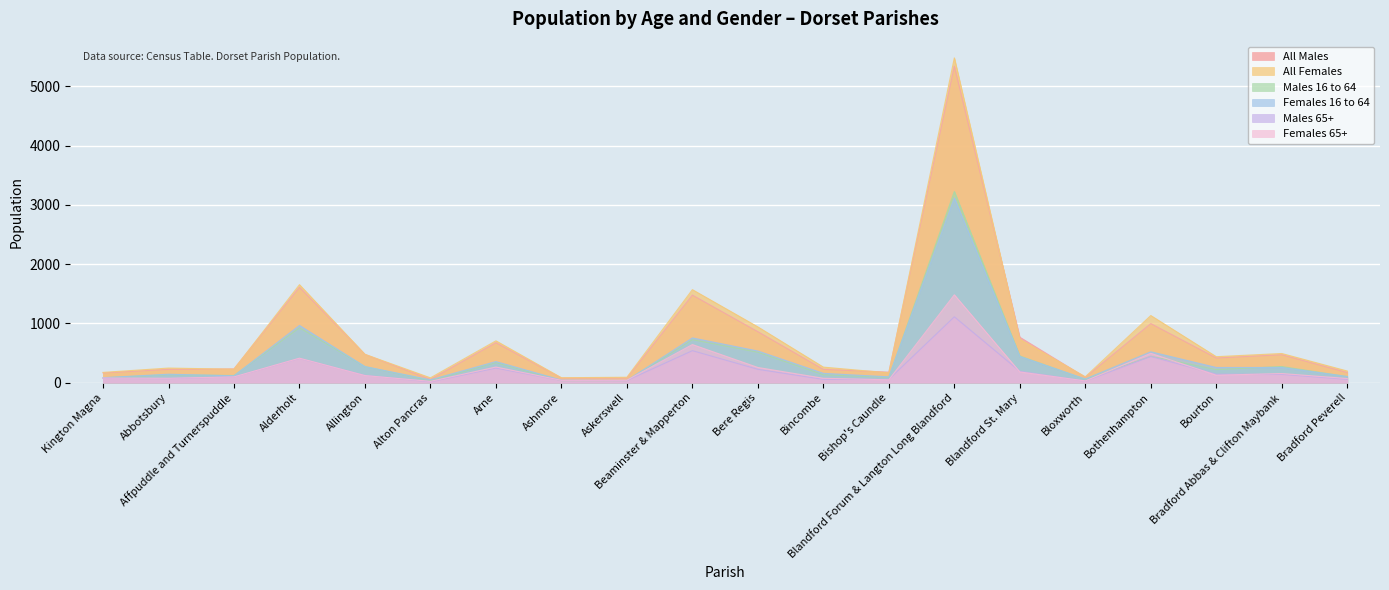

At which category is the sum across all series the highest?

Blandford Forum & Langton Long Blandford